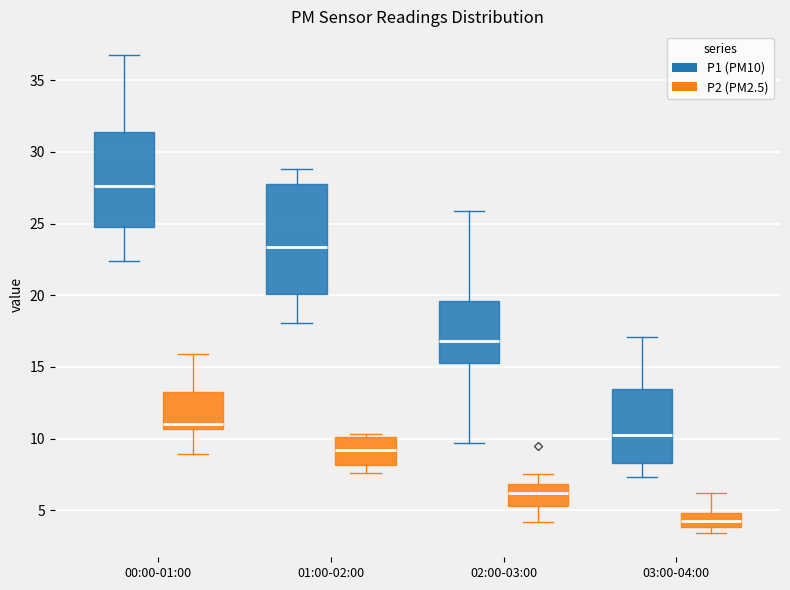

Reading left to right, transcribe this box plot: for each box, give where its median line is, the range the box spans, and where its two whiskers end, as read against the y-axis. The values are not printed on the chart, so give them approximately, as read against the axis.

00:00-01:00 (P1 (PM10)): median 27.5, box 25.0 to 31.5, whiskers 22.5 to 37.0
00:00-01:00 (P2 (PM2.5)): median 11.0, box 10.5 to 13.0, whiskers 9.0 to 16.0
01:00-02:00 (P1 (PM10)): median 23.5, box 20.0 to 28.0, whiskers 18.0 to 29.0
01:00-02:00 (P2 (PM2.5)): median 9.0, box 8.0 to 10.0, whiskers 7.5 to 10.5
02:00-03:00 (P1 (PM10)): median 17.0, box 15.5 to 19.5, whiskers 9.5 to 26.0
02:00-03:00 (P2 (PM2.5)): median 6.0, box 5.5 to 7.0, whiskers 4.0 to 7.5
03:00-04:00 (P1 (PM10)): median 10.5, box 8.5 to 13.5, whiskers 7.5 to 17.0
03:00-04:00 (P2 (PM2.5)): median 4.5, box 4.0 to 5.0, whiskers 3.5 to 6.0